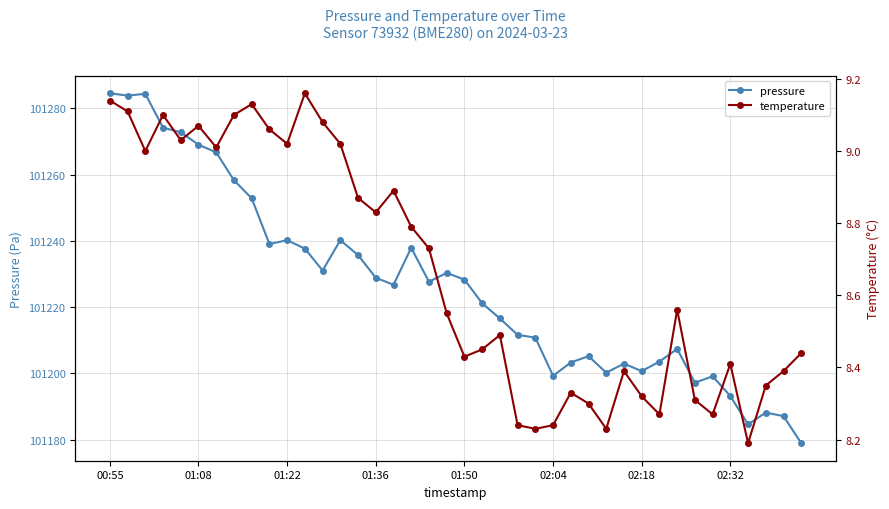

At which category is the sum across all series the highest?

00:55